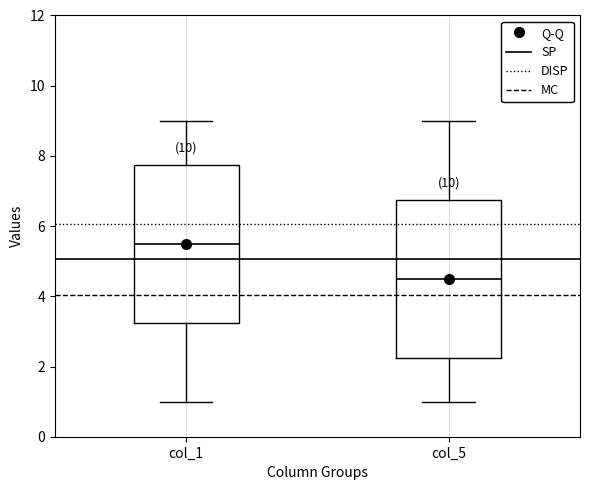

Which box's median line is the lowest?

col_5